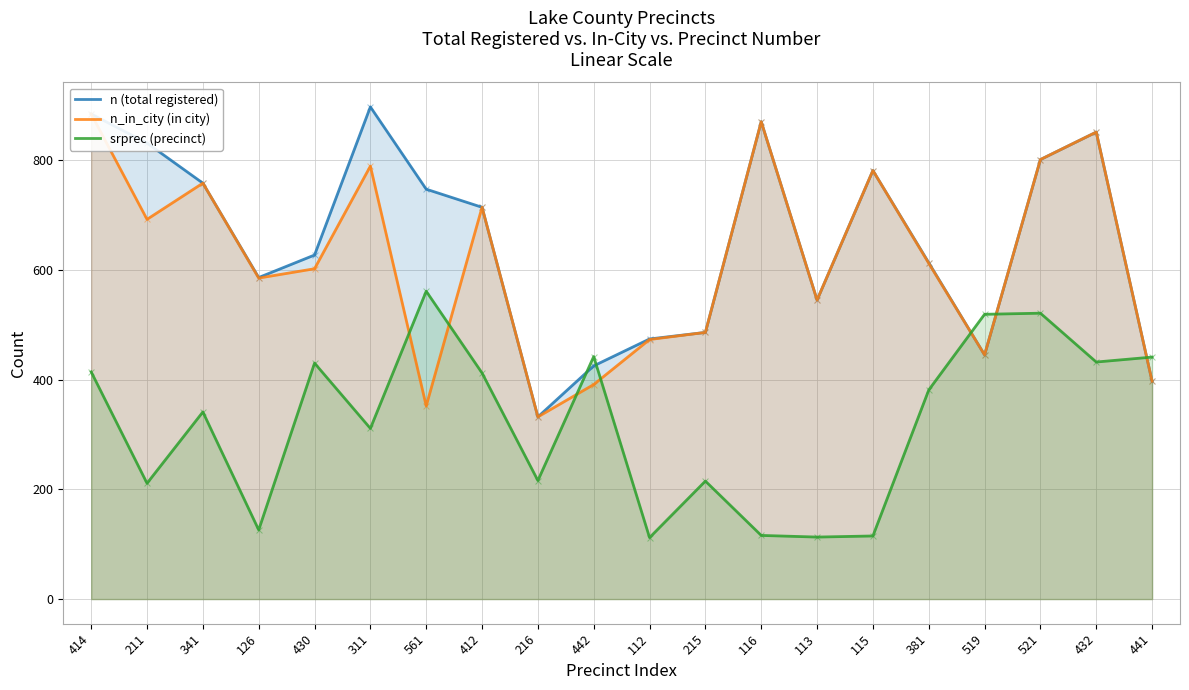

Which series has the largest total across all categories?

n (total registered)